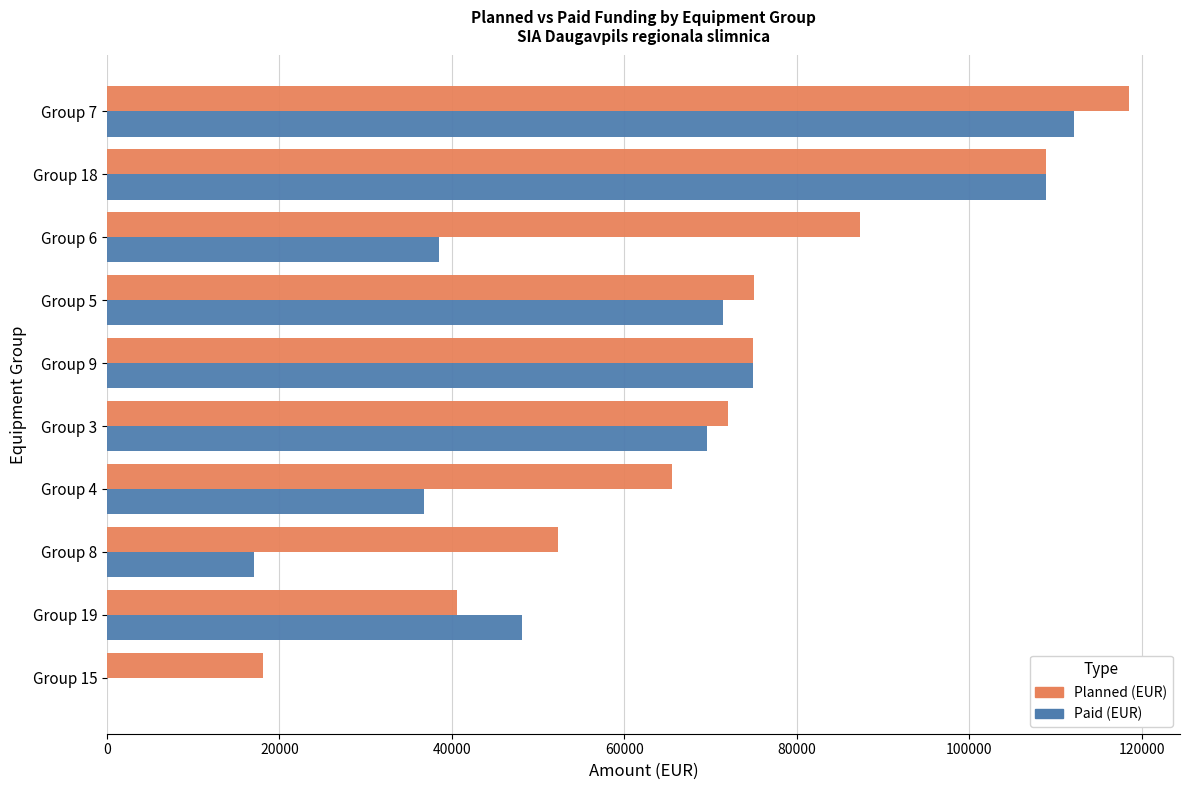

What is the total value across all series at Group 5?

146390.0